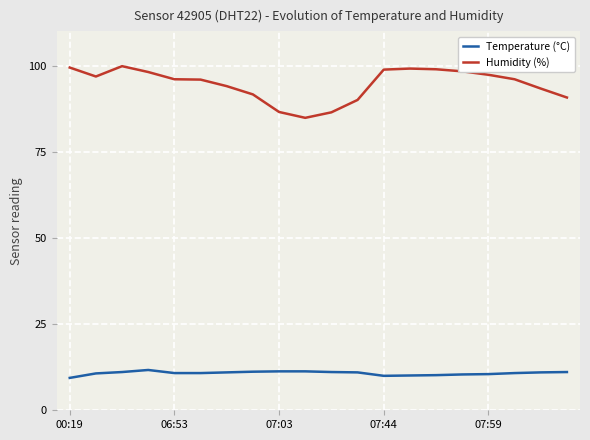

What is the difference between the maximum and minimum values in the Humidity (%) series?

15.0